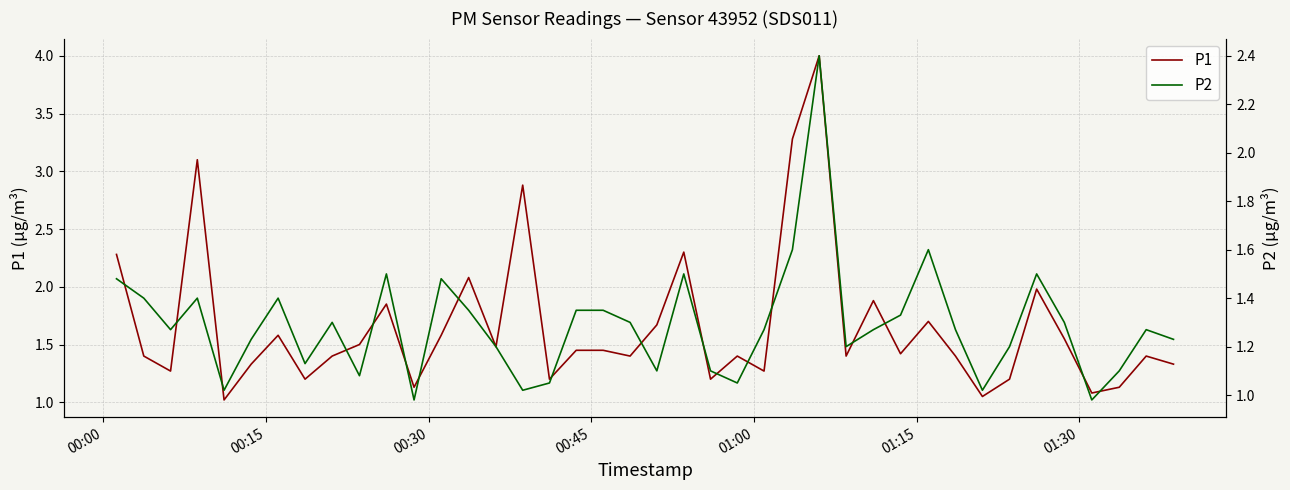

What is the difference between the maximum and minimum values in the P1 series?

3.0